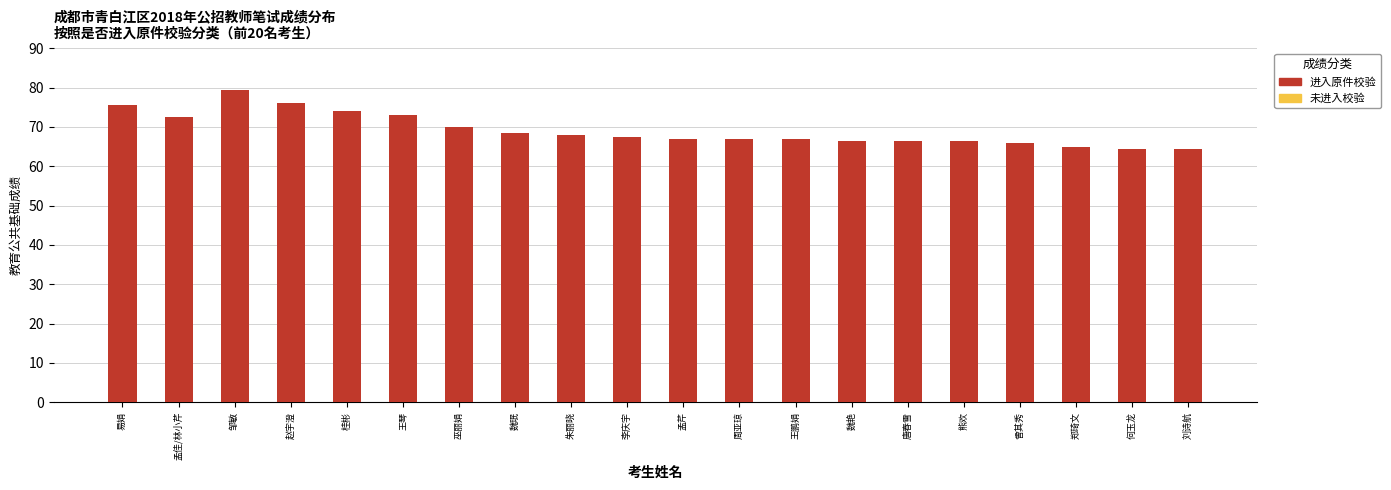

At 何玉龙, list the series in order from smallest to largest.

未进入校验, 进入原件校验